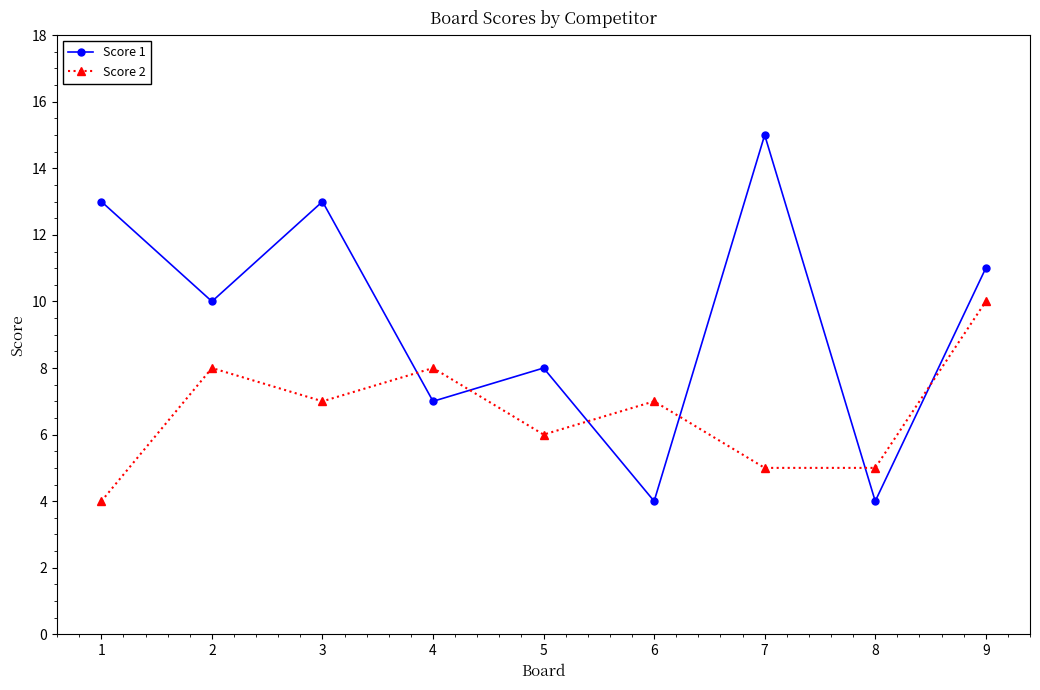

After their last crossing, which series has the higher values: Score 2 or Score 1?

Score 1